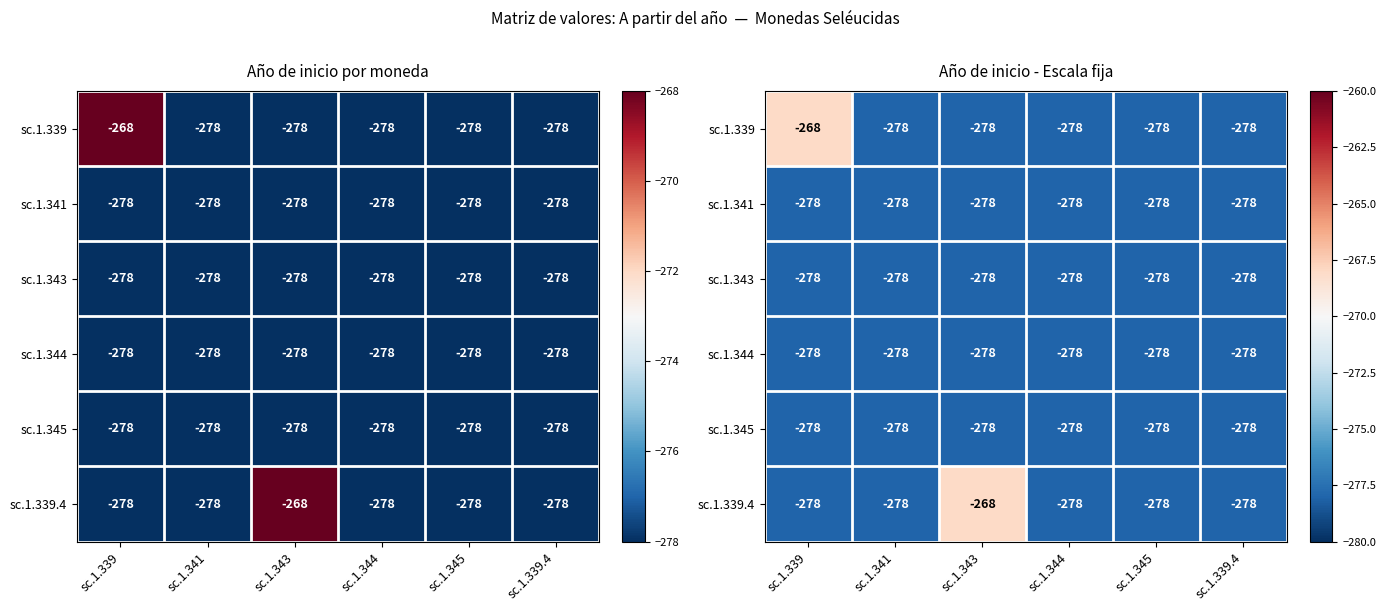

Rank the categories by sc.1.339 value from highest to lowest.

sc.1.339, sc.1.341, sc.1.343, sc.1.344, sc.1.345, sc.1.339.4